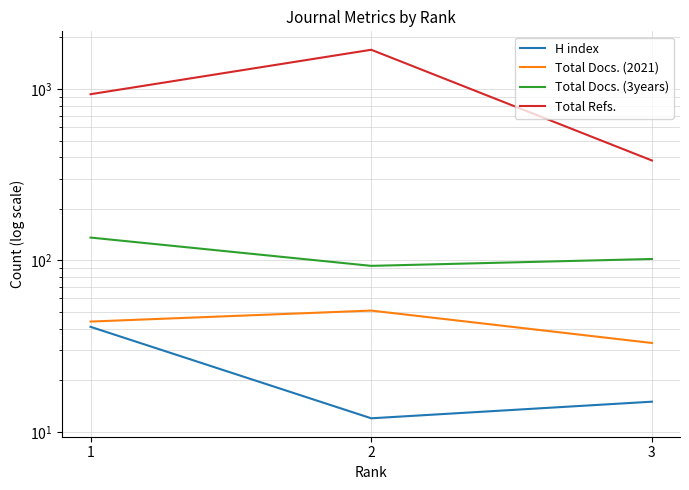

Reading right to left, list all the values displayed in this chart.

H index: 3=15	2=12	1=41
Total Docs. (2021): 3=33	2=51	1=44
Total Docs. (3years): 3=102	2=93	1=136
Total Refs.: 3=383	2=1695	1=933